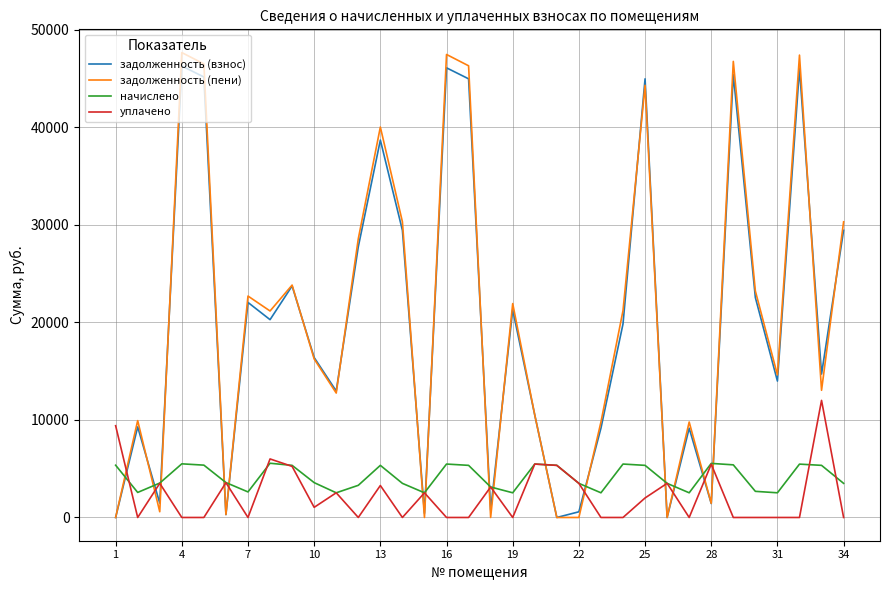

Rank the series by their maximum value, from lowest to highest.

начислено, уплачено, задолженность (взнос), задолженность (пени)